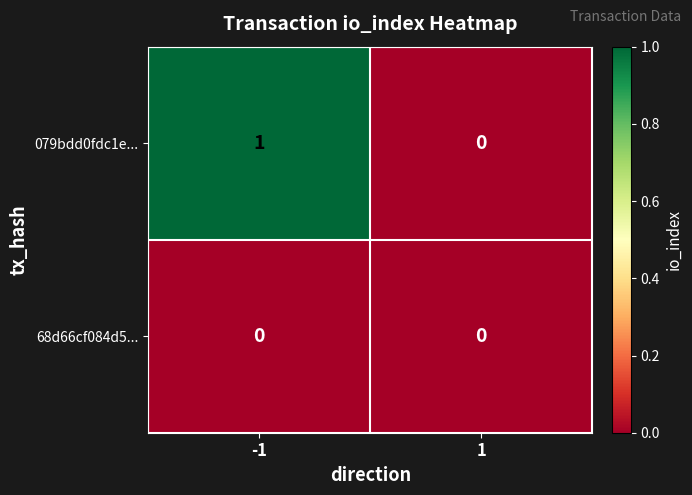

How many positive values does the 079bdd0fdc1e... series have?

1